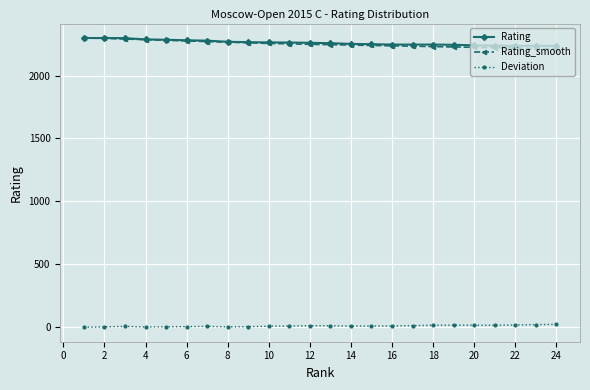

What is the difference between the second highest and second lowest values in the Rating_smooth series?

80